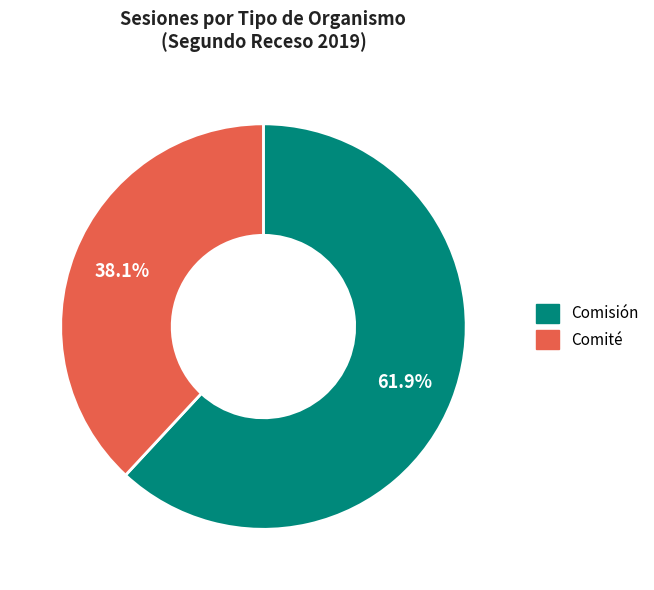

Which category accounts for the majority?

Comisión